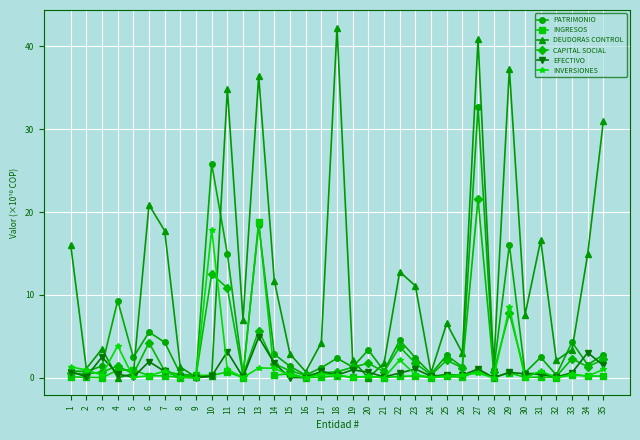

Which series changed the most between 8 and 13?

DEUDORAS CONTROL